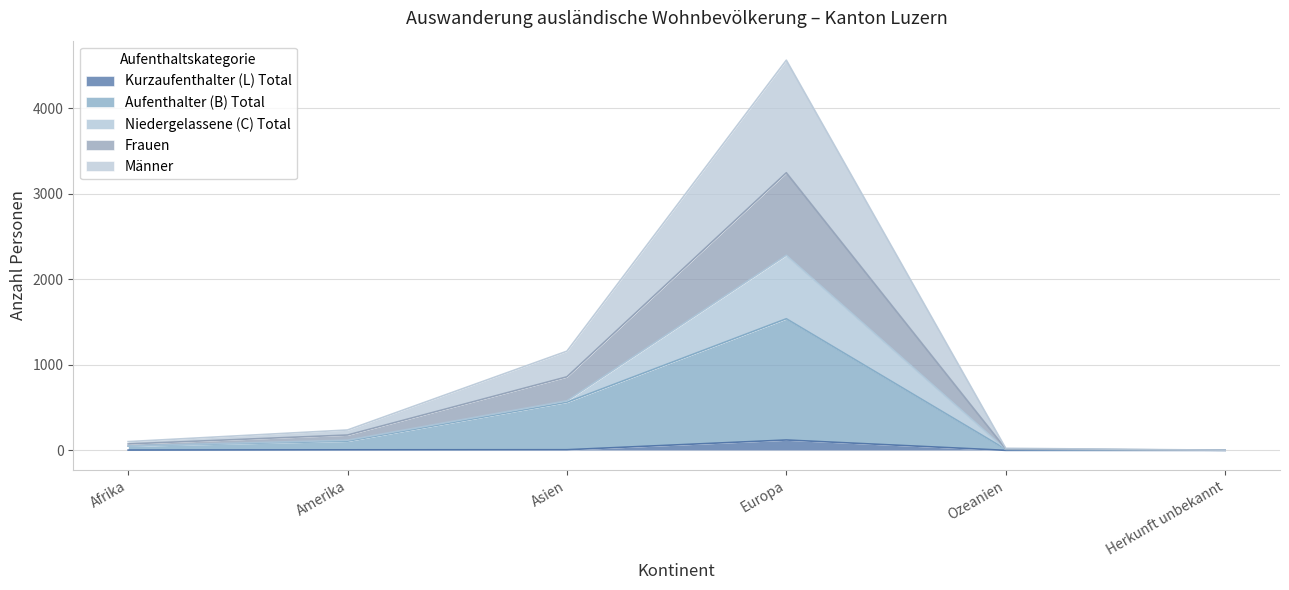

Which category has the highest value across all series?

Europa